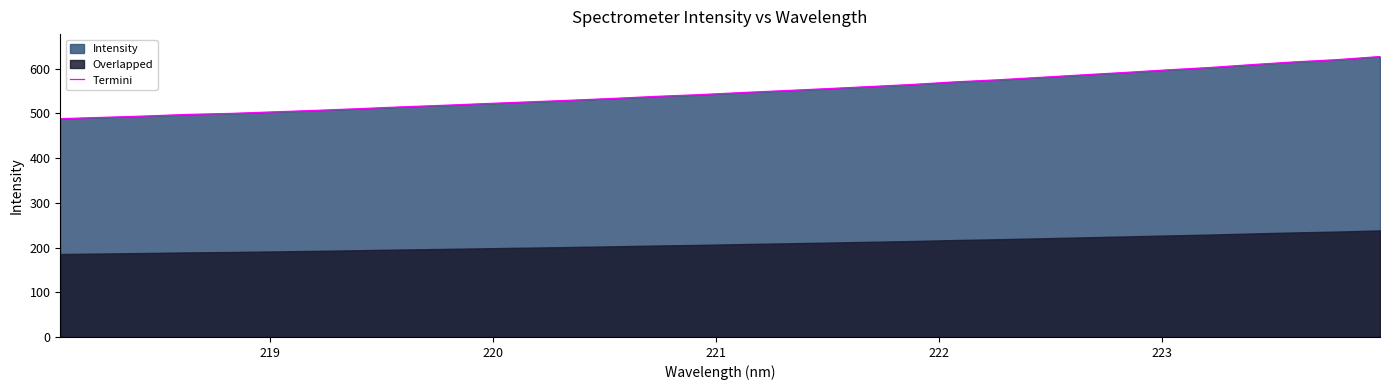

What is the maximum value for Termini?

627.2